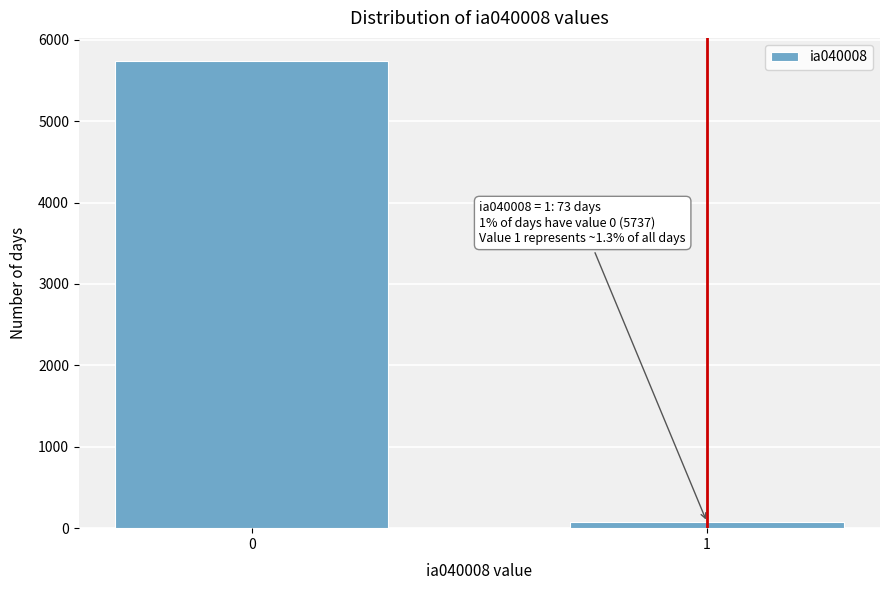

Reading right to left, extract all data points from this chart.

1=73	0=5737